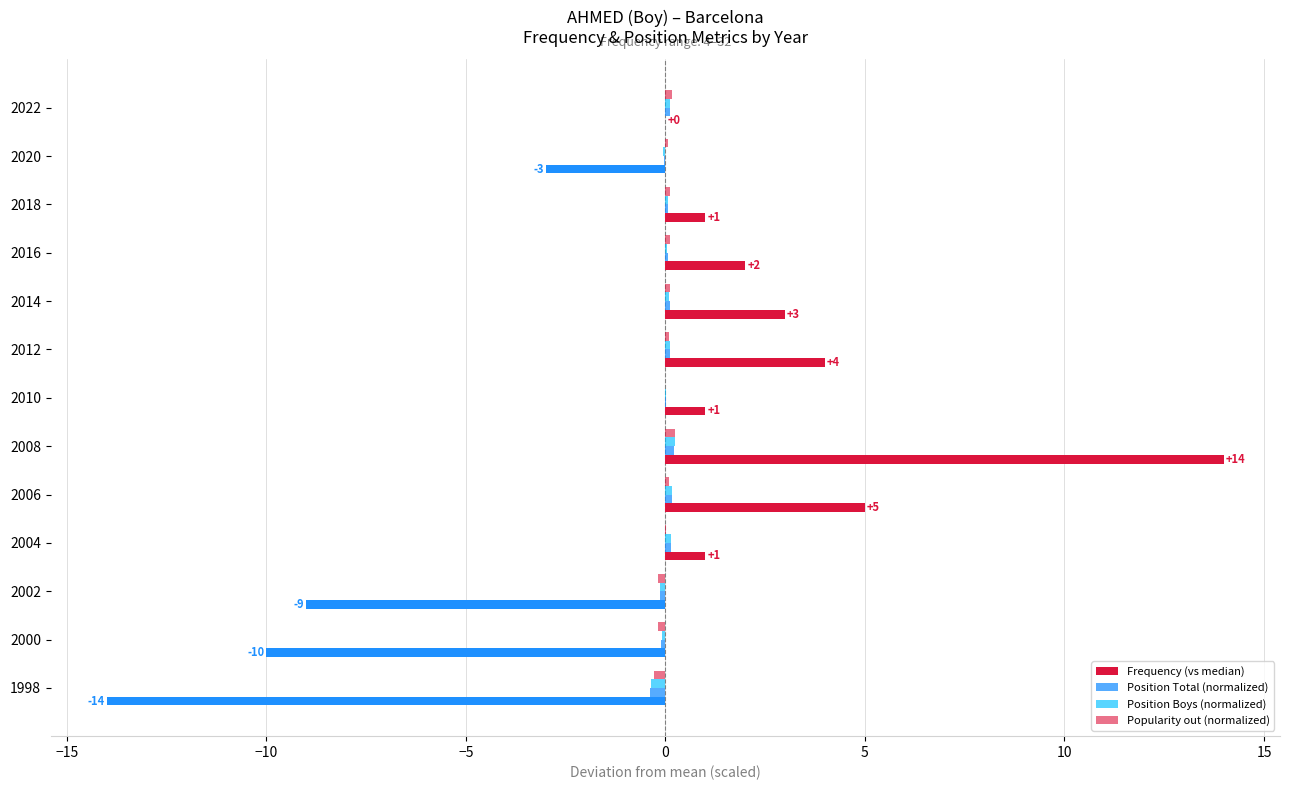

How many values in the Frequency (vs median) series exceed 1?

5